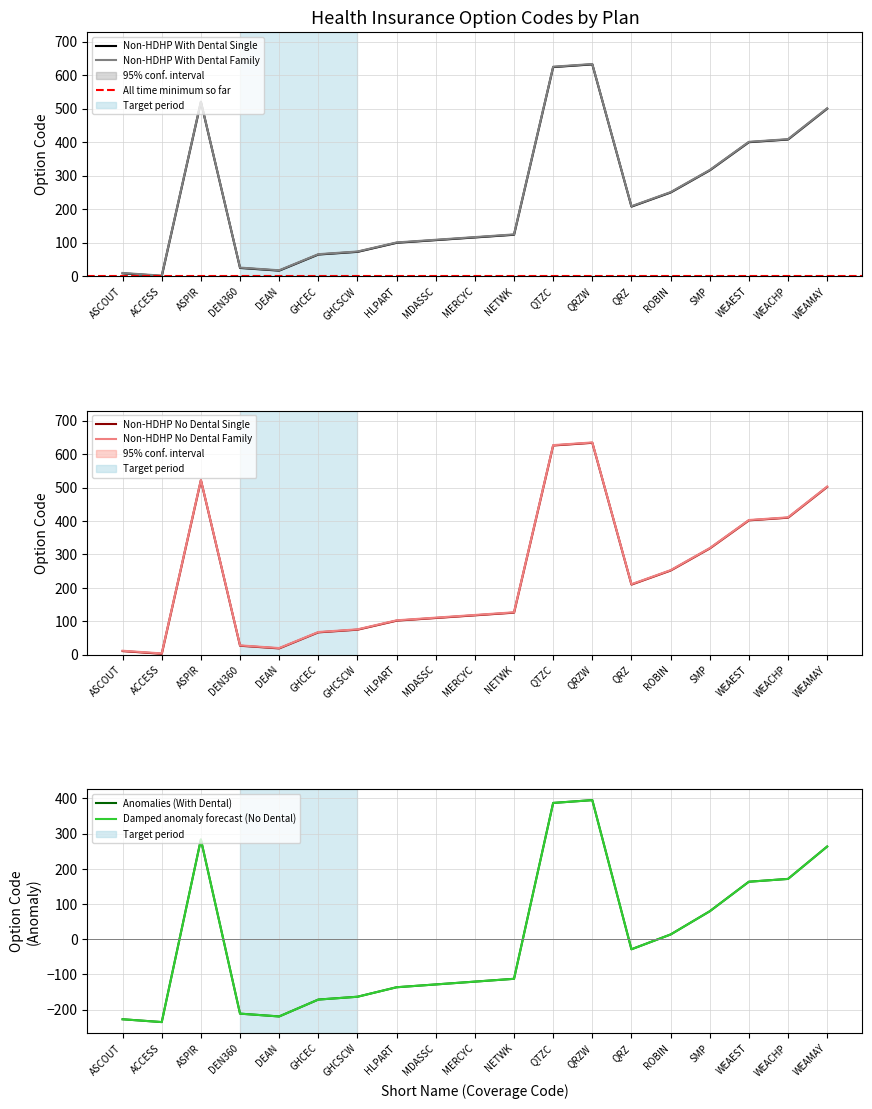

Is this an area chart (filled region under the line)?

No